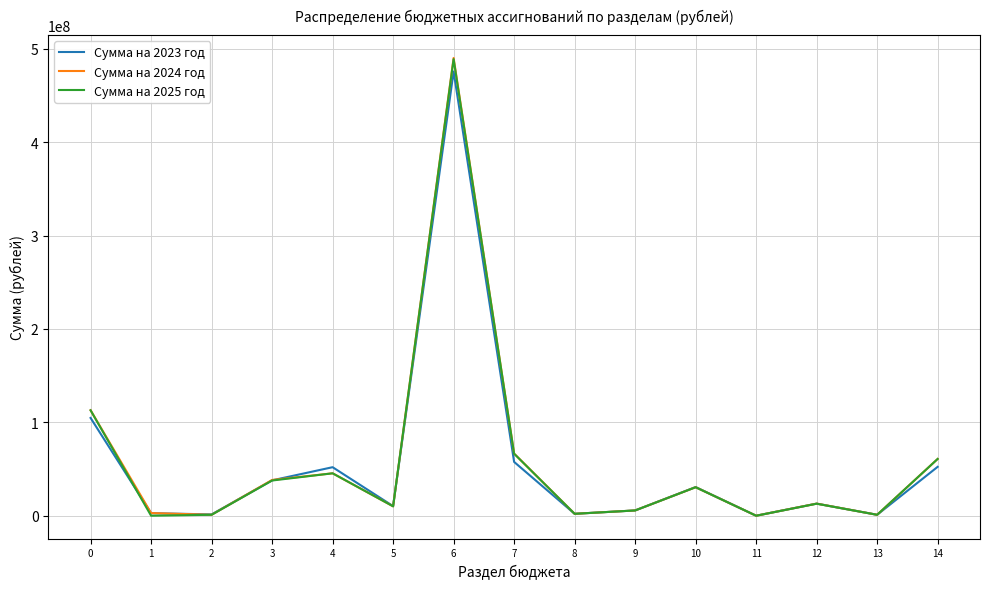

What is the maximum value shown in the chart?

490063120